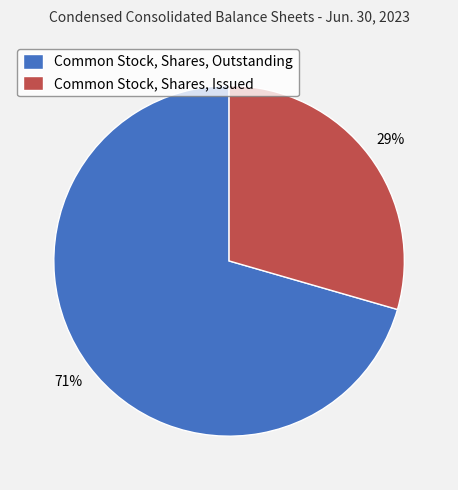

Is Common Stock, Shares, Outstanding the majority of the pie?

Yes